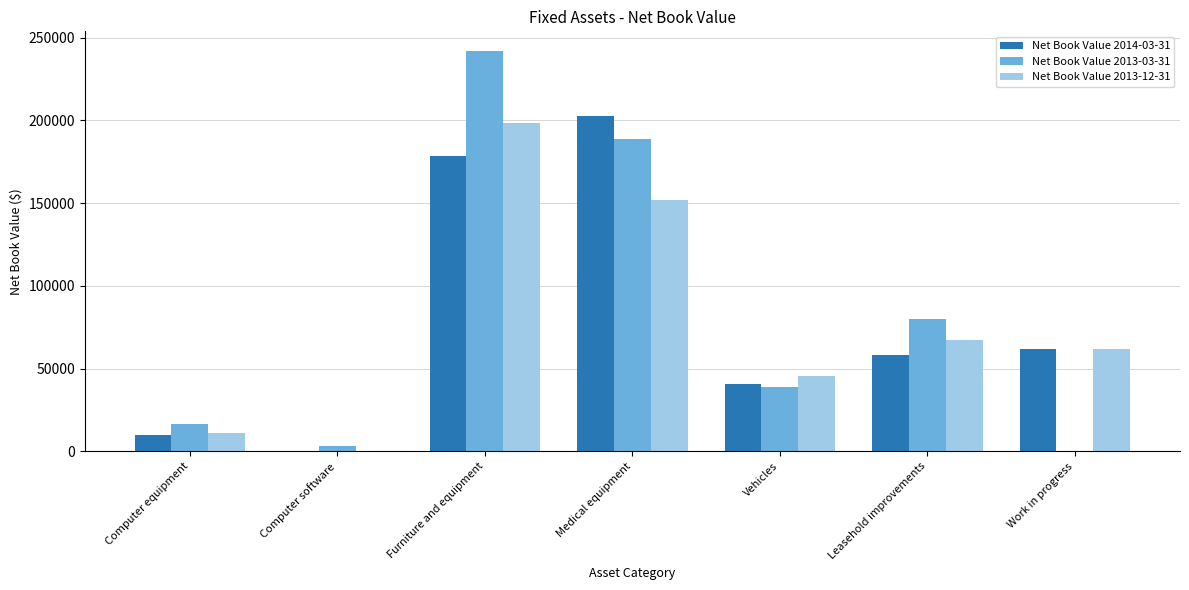

Are the bars grouped side by side (vs. stacked)?

Yes